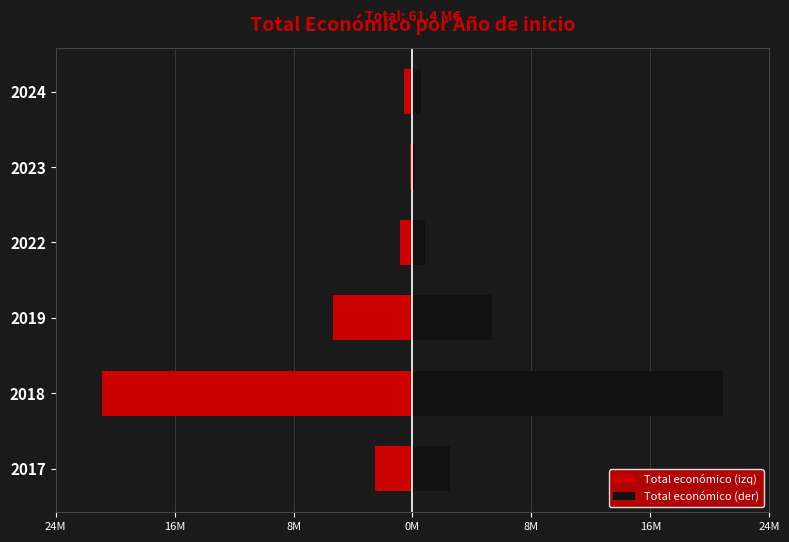

At 2022, list the series in order from largest to smallest.

Total económico (der), Total económico (izq)